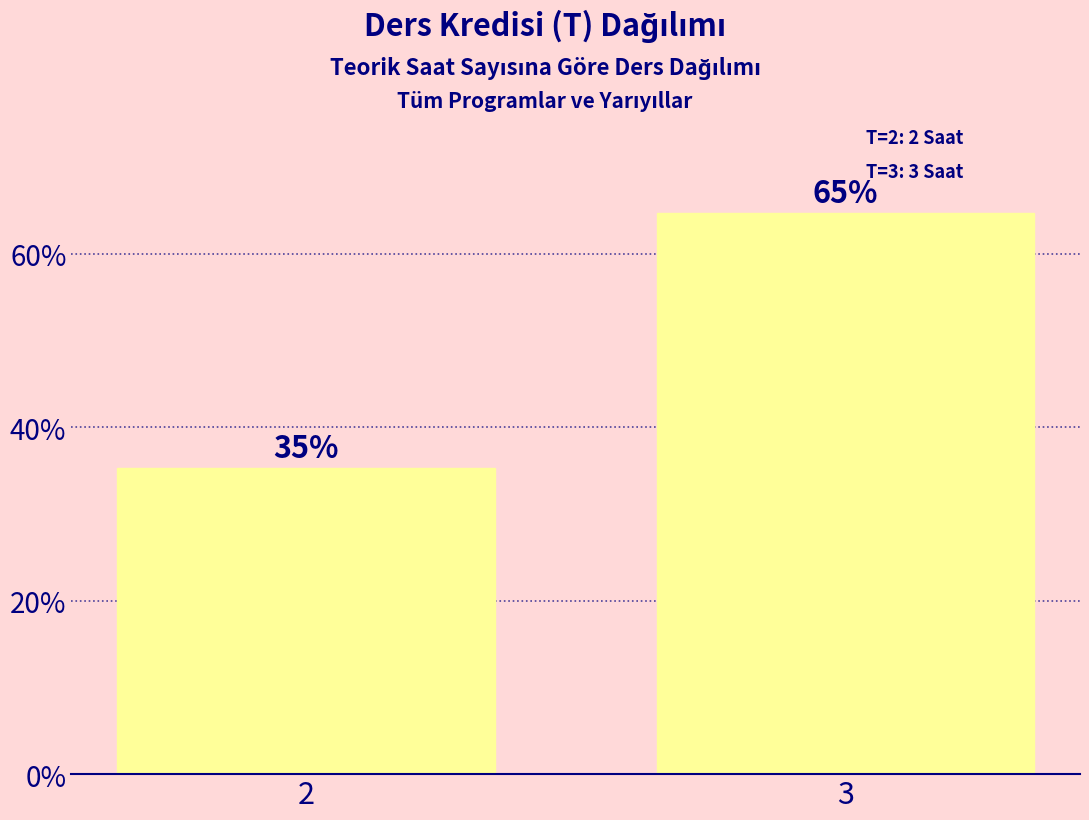

What is the change in value from 2 to 3?

+0.3